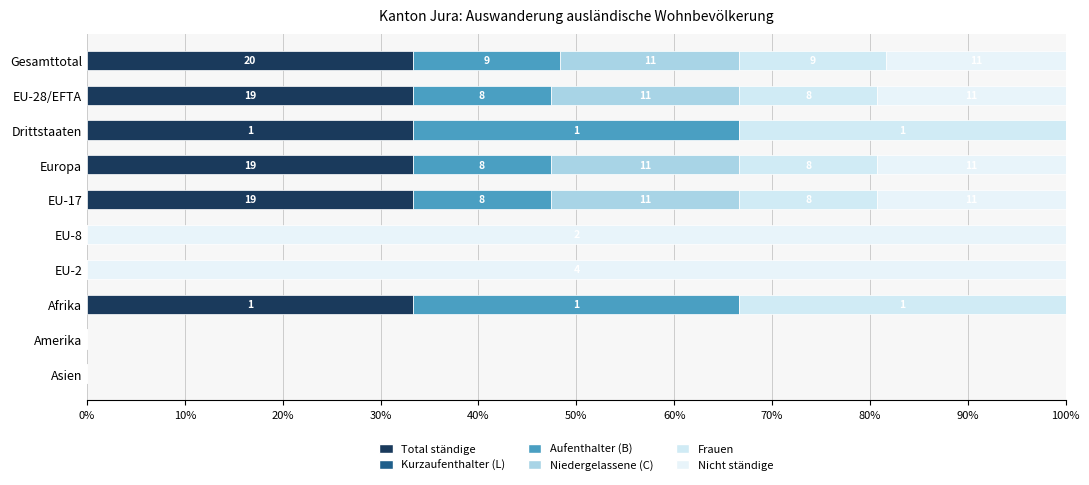

What is the difference between the second highest and second lowest values in the Frauen series?

33.3